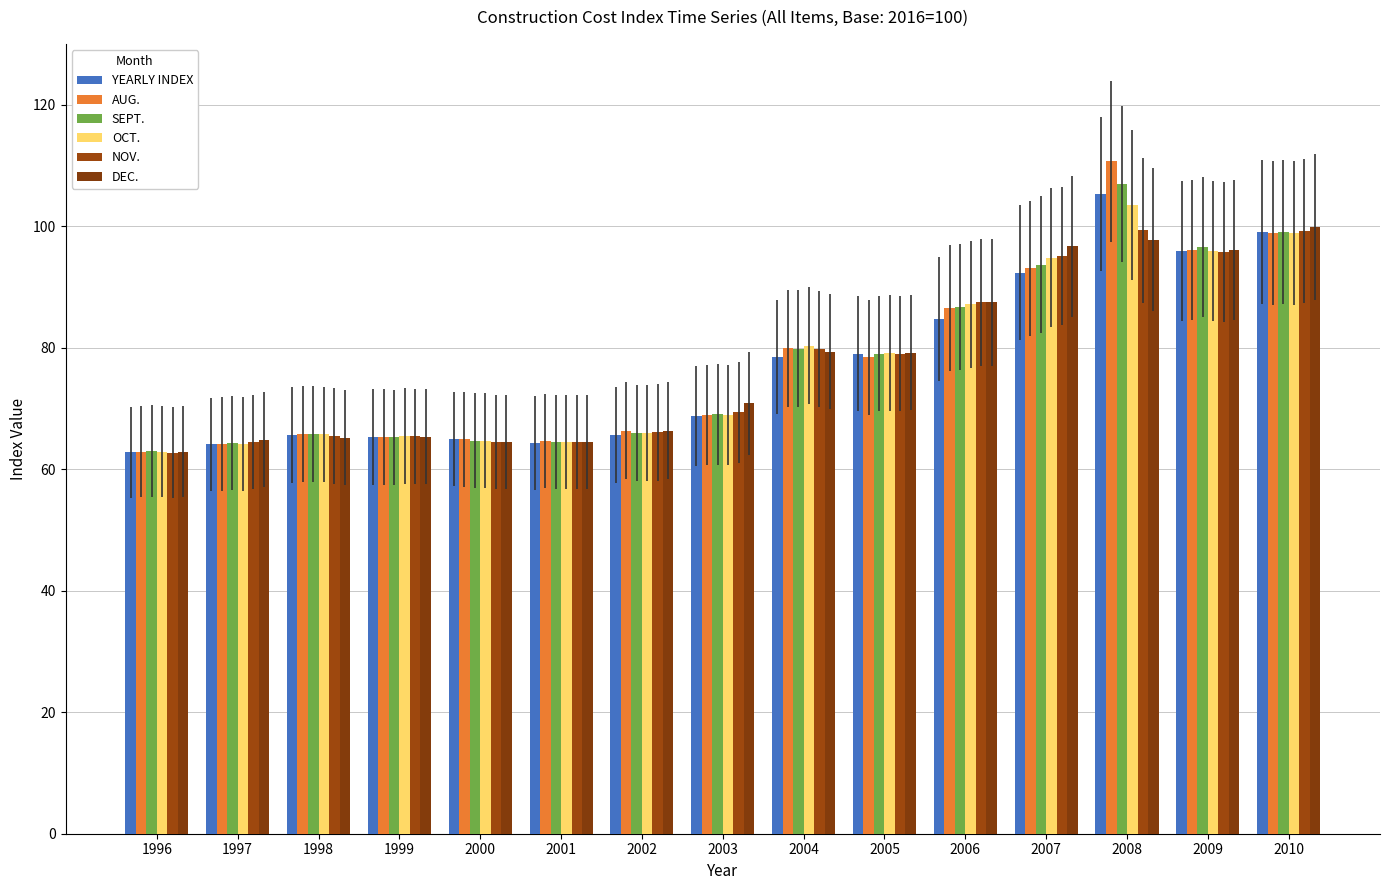

Between 1998 and 2007, which series saw the biggest shift?

DEC.